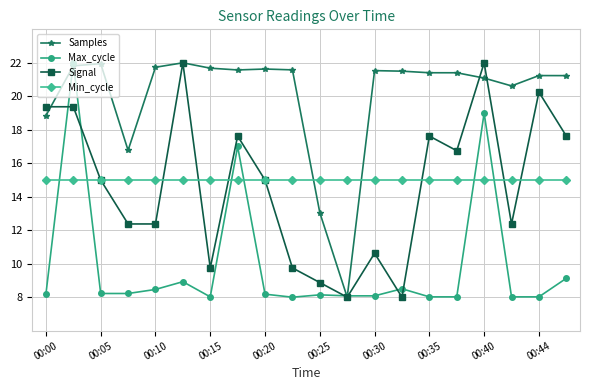

How many intersections are there between Samples and Min_cycle?

2